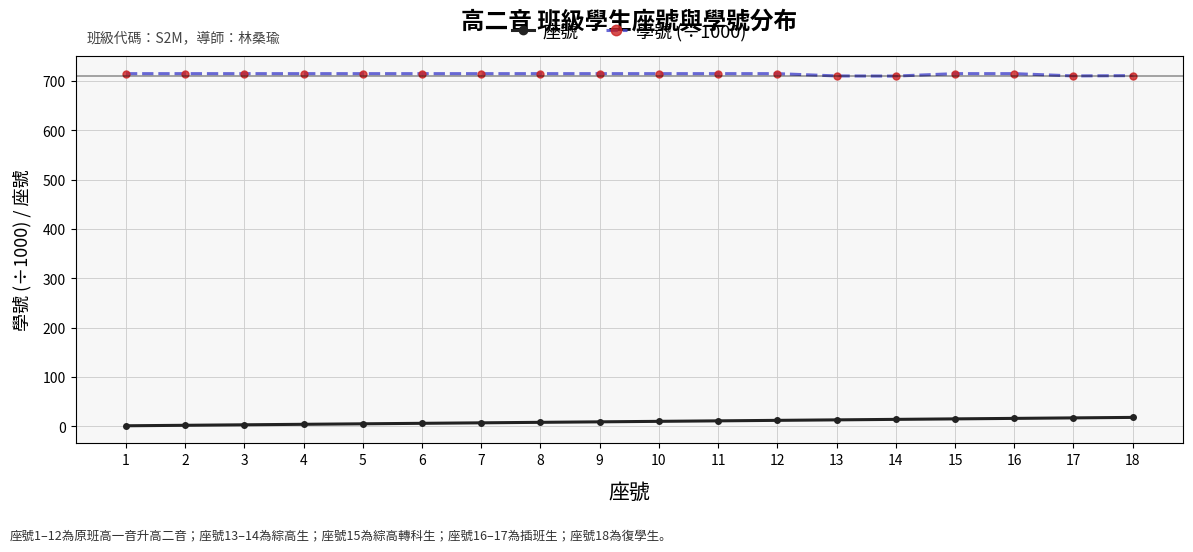

What is the greatest value displayed?

715.0